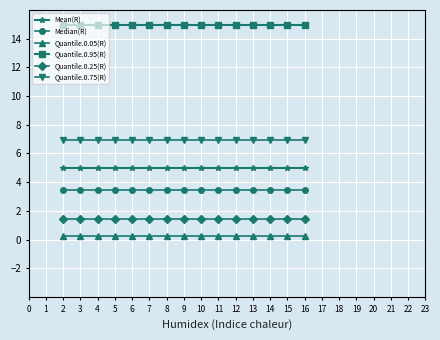

What is the highest value of the Quantile.0.75(R) series?

6.9